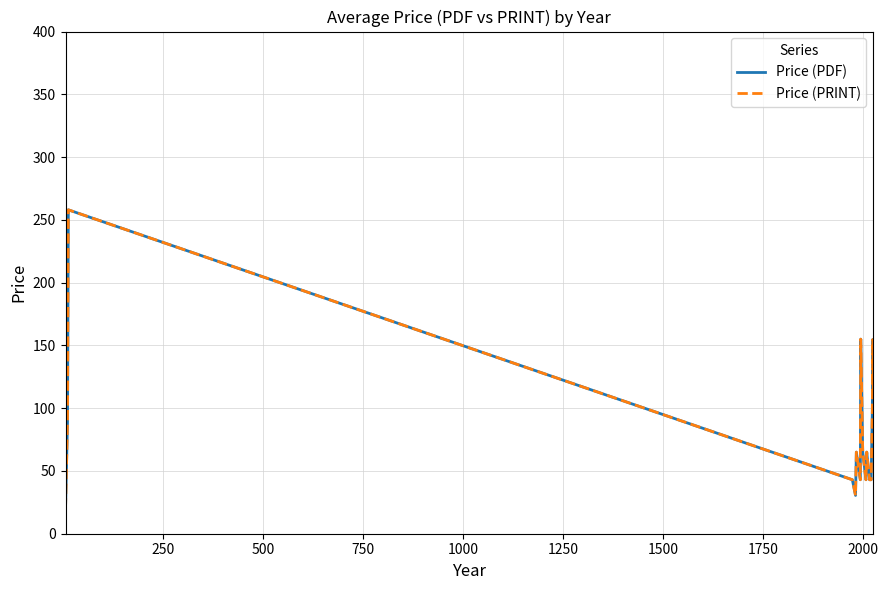

Does the chart have visible grid lines?

Yes